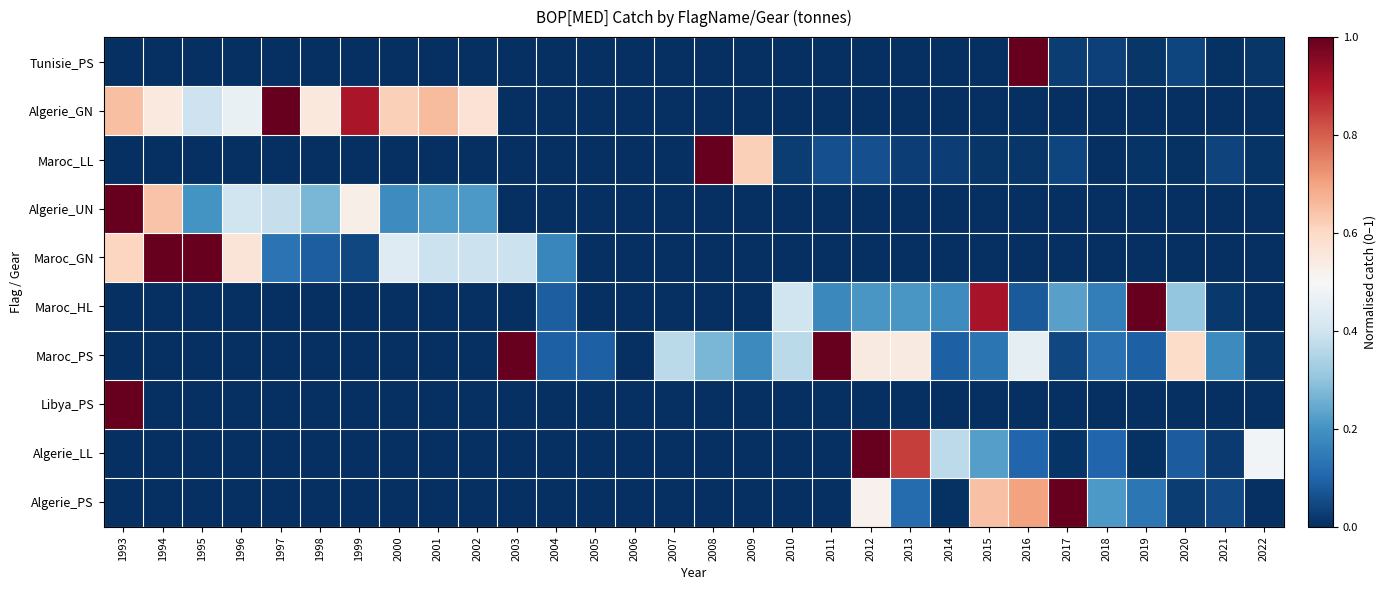

Reading left to right, what are all the values shown in this chart?

Tunisie_PS: 1993=0.0	1994=0.0	1995=0.0	1996=0.0	1997=0.0	1998=0.0	1999=0.0	2000=0.0	2001=0.0	2002=0.0	2003=0.0	2004=0.0	2005=0.0	2006=0.0	2007=0.0	2008=0.0	2009=0.0	2010=0.0	2011=0.0	2012=0.0	2013=0.0	2014=0.0	2015=0.0	2016=1.0	2017=0.0	2018=0.0	2019=0.0	2020=0.0	2021=0.0	2022=0.0
Algerie_GN: 1993=0.6	1994=0.5	1995=0.4	1996=0.5	1997=1.0	1998=0.6	1999=0.9	2000=0.6	2001=0.7	2002=0.6	2003=0.0	2004=0.0	2005=0.0	2006=0.0	2007=0.0	2008=0.0	2009=0.0	2010=0.0	2011=0.0	2012=0.0	2013=0.0	2014=0.0	2015=0.0	2016=0.0	2017=0.0	2018=0.0	2019=0.0	2020=0.0	2021=0.0	2022=0.0
Maroc_LL: 1993=0.0	1994=0.0	1995=0.0	1996=0.0	1997=0.0	1998=0.0	1999=0.0	2000=0.0	2001=0.0	2002=0.0	2003=0.0	2004=0.0	2005=0.0	2006=0.0	2007=0.0	2008=1.0	2009=0.6	2010=0.0	2011=0.1	2012=0.1	2013=0.0	2014=0.0	2015=0.0	2016=0.0	2017=0.0	2018=0.0	2019=0.0	2020=0.0	2021=0.0	2022=0.0
Algerie_UN: 1993=1.0	1994=0.6	1995=0.2	1996=0.4	1997=0.4	1998=0.3	1999=0.5	2000=0.2	2001=0.2	2002=0.2	2003=0.0	2004=0.0	2005=0.0	2006=0.0	2007=0.0	2008=0.0	2009=0.0	2010=0.0	2011=0.0	2012=0.0	2013=0.0	2014=0.0	2015=0.0	2016=0.0	2017=0.0	2018=0.0	2019=0.0	2020=0.0	2021=0.0	2022=0.0
Maroc_GN: 1993=0.6	1994=1.0	1995=1.0	1996=0.6	1997=0.1	1998=0.1	1999=0.0	2000=0.4	2001=0.4	2002=0.4	2003=0.4	2004=0.2	2005=0.0	2006=0.0	2007=0.0	2008=0.0	2009=0.0	2010=0.0	2011=0.0	2012=0.0	2013=0.0	2014=0.0	2015=0.0	2016=0.0	2017=0.0	2018=0.0	2019=0.0	2020=0.0	2021=0.0	2022=0.0
Maroc_HL: 1993=0.0	1994=0.0	1995=0.0	1996=0.0	1997=0.0	1998=0.0	1999=0.0	2000=0.0	2001=0.0	2002=0.0	2003=0.0	2004=0.1	2005=0.0	2006=0.0	2007=0.0	2008=0.0	2009=0.0	2010=0.4	2011=0.2	2012=0.2	2013=0.2	2014=0.2	2015=0.9	2016=0.1	2017=0.2	2018=0.2	2019=1.0	2020=0.3	2021=0.0	2022=0.0
Maroc_PS: 1993=0.0	1994=0.0	1995=0.0	1996=0.0	1997=0.0	1998=0.0	1999=0.0	2000=0.0	2001=0.0	2002=0.0	2003=1.0	2004=0.1	2005=0.1	2006=0.0	2007=0.4	2008=0.3	2009=0.2	2010=0.4	2011=1.0	2012=0.5	2013=0.5	2014=0.1	2015=0.1	2016=0.5	2017=0.0	2018=0.1	2019=0.1	2020=0.6	2021=0.2	2022=0.0
Libya_PS: 1993=1.0	1994=0.0	1995=0.0	1996=0.0	1997=0.0	1998=0.0	1999=0.0	2000=0.0	2001=0.0	2002=0.0	2003=0.0	2004=0.0	2005=0.0	2006=0.0	2007=0.0	2008=0.0	2009=0.0	2010=0.0	2011=0.0	2012=0.0	2013=0.0	2014=0.0	2015=0.0	2016=0.0	2017=0.0	2018=0.0	2019=0.0	2020=0.0	2021=0.0	2022=0.0
Algerie_LL: 1993=0.0	1994=0.0	1995=0.0	1996=0.0	1997=0.0	1998=0.0	1999=0.0	2000=0.0	2001=0.0	2002=0.0	2003=0.0	2004=0.0	2005=0.0	2006=0.0	2007=0.0	2008=0.0	2009=0.0	2010=0.0	2011=0.0	2012=1.0	2013=0.8	2014=0.4	2015=0.2	2016=0.1	2017=0.0	2018=0.1	2019=0.0	2020=0.1	2021=0.0	2022=0.5
Algerie_PS: 1993=0.0	1994=0.0	1995=0.0	1996=0.0	1997=0.0	1998=0.0	1999=0.0	2000=0.0	2001=0.0	2002=0.0	2003=0.0	2004=0.0	2005=0.0	2006=0.0	2007=0.0	2008=0.0	2009=0.0	2010=0.0	2011=0.0	2012=0.5	2013=0.1	2014=0.0	2015=0.6	2016=0.7	2017=1.0	2018=0.2	2019=0.1	2020=0.0	2021=0.0	2022=0.0